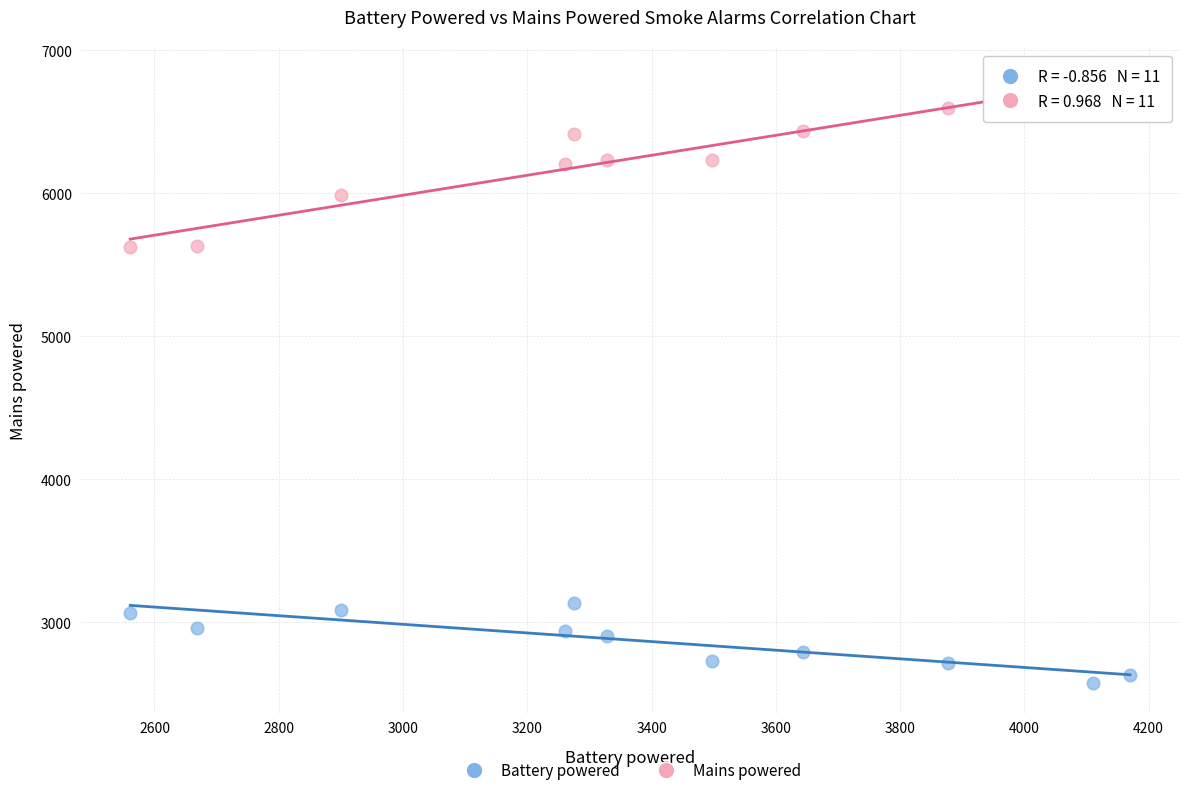

Across all data points, what is the range of X values (max minus min)?

1609